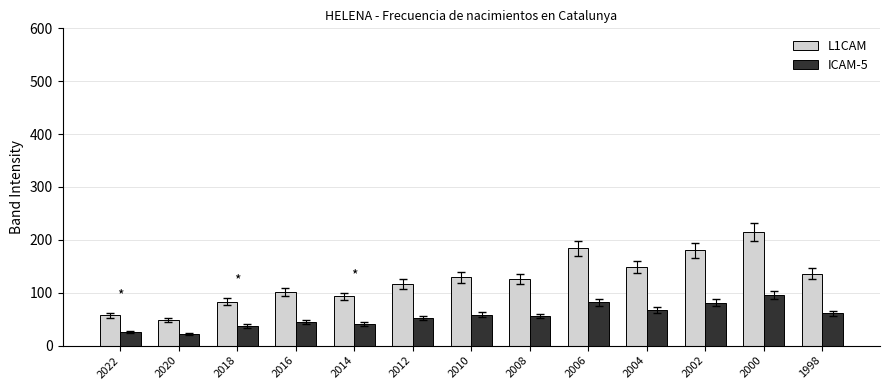

True or false: L1CAM has a value of 83 at 2018.

True